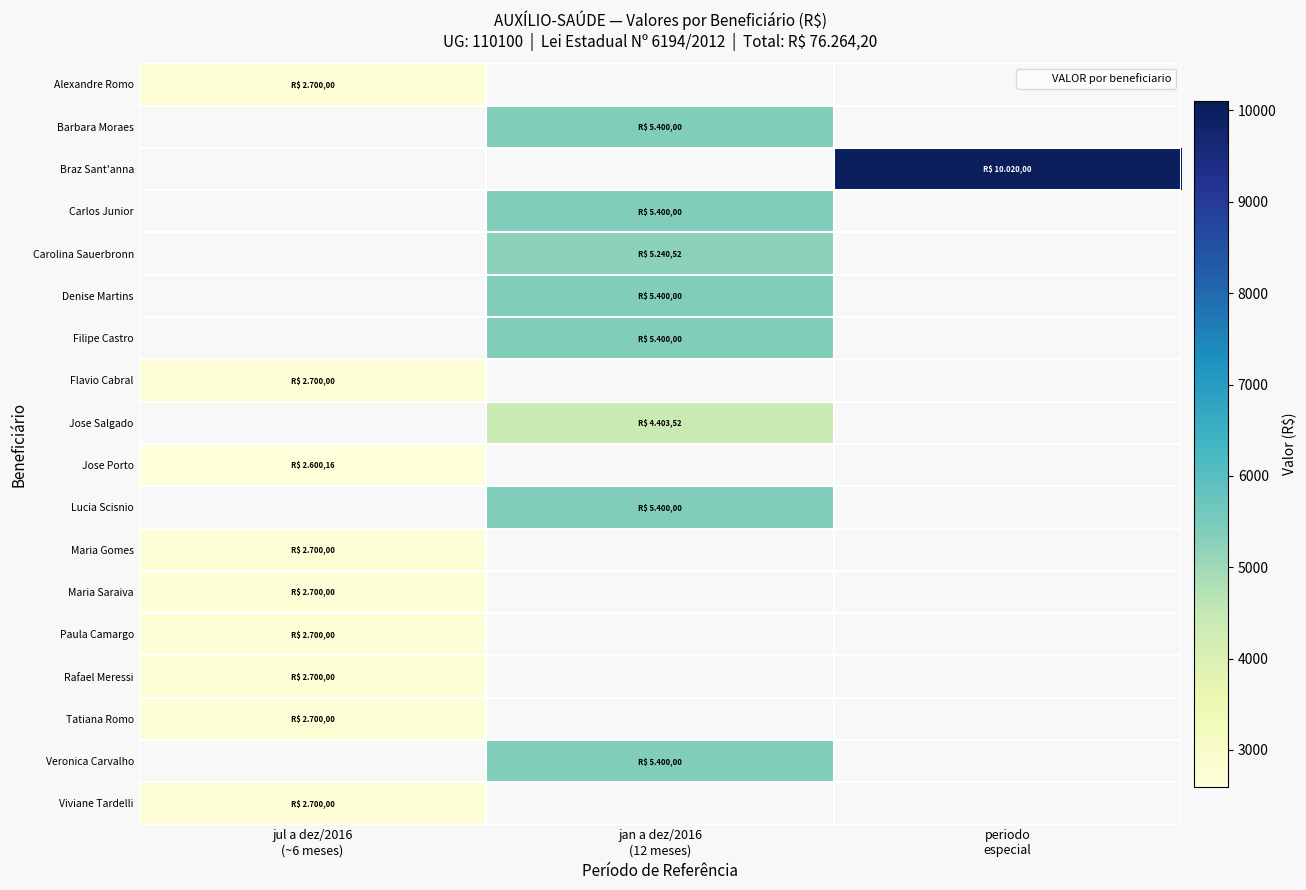

Rank the series by their maximum value, from lowest to highest.

Jose Porto, Alexandre Romo, Flavio Cabral, Maria Gomes, Maria Saraiva, Paula Camargo, Rafael Meressi, Tatiana Romo, Viviane Tardelli, Jose Salgado, Carolina Sauerbronn, Barbara Moraes, Carlos Junior, Denise Martins, Filipe Castro, Lucia Scisnio, Veronica Carvalho, Braz Sant'anna